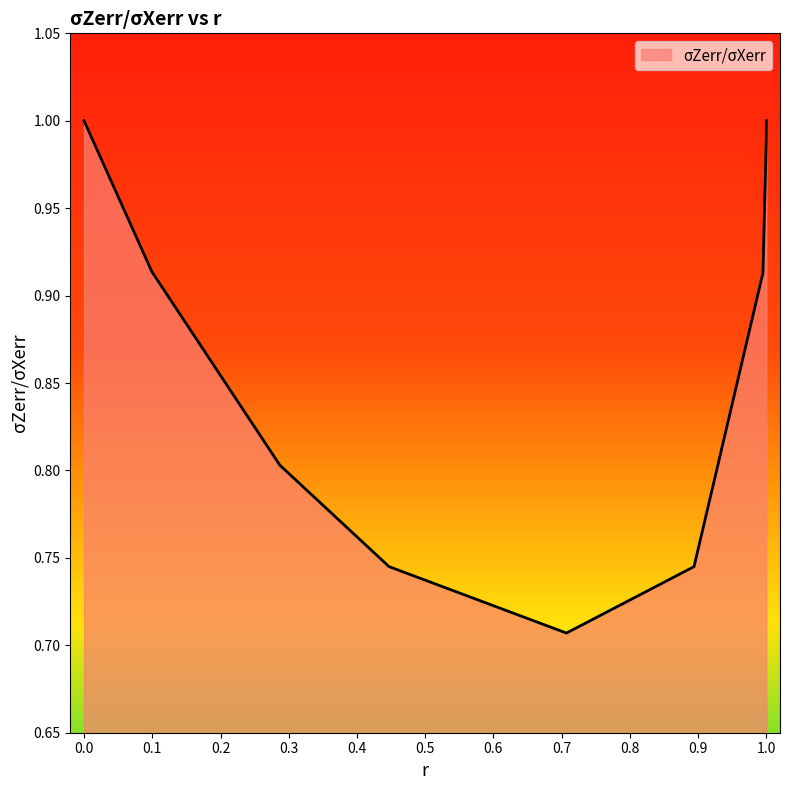

What is the sum of all values?

7.8